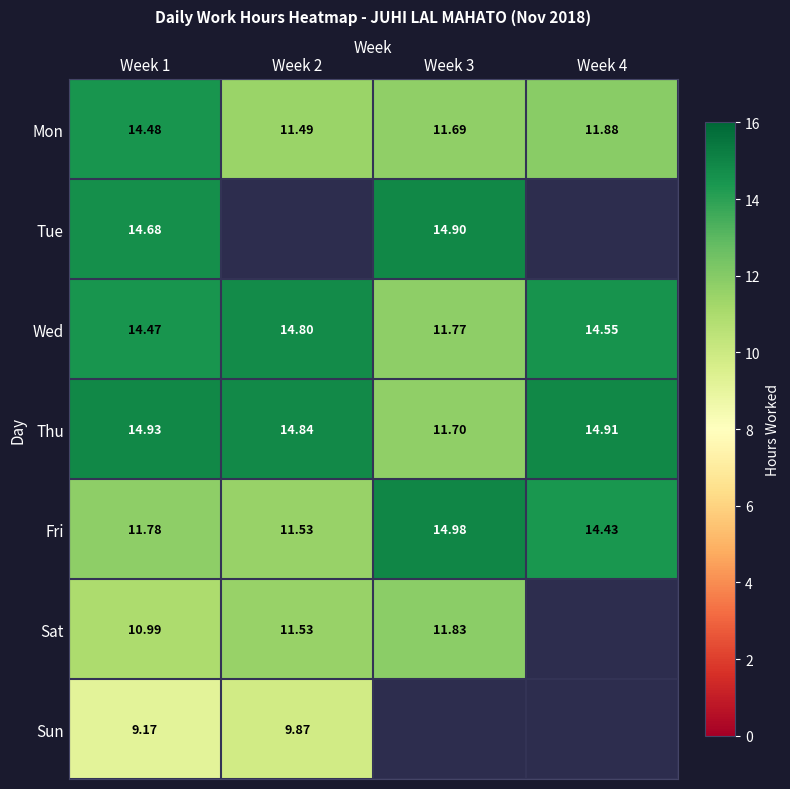

Which series has the largest total across all categories?

Thu